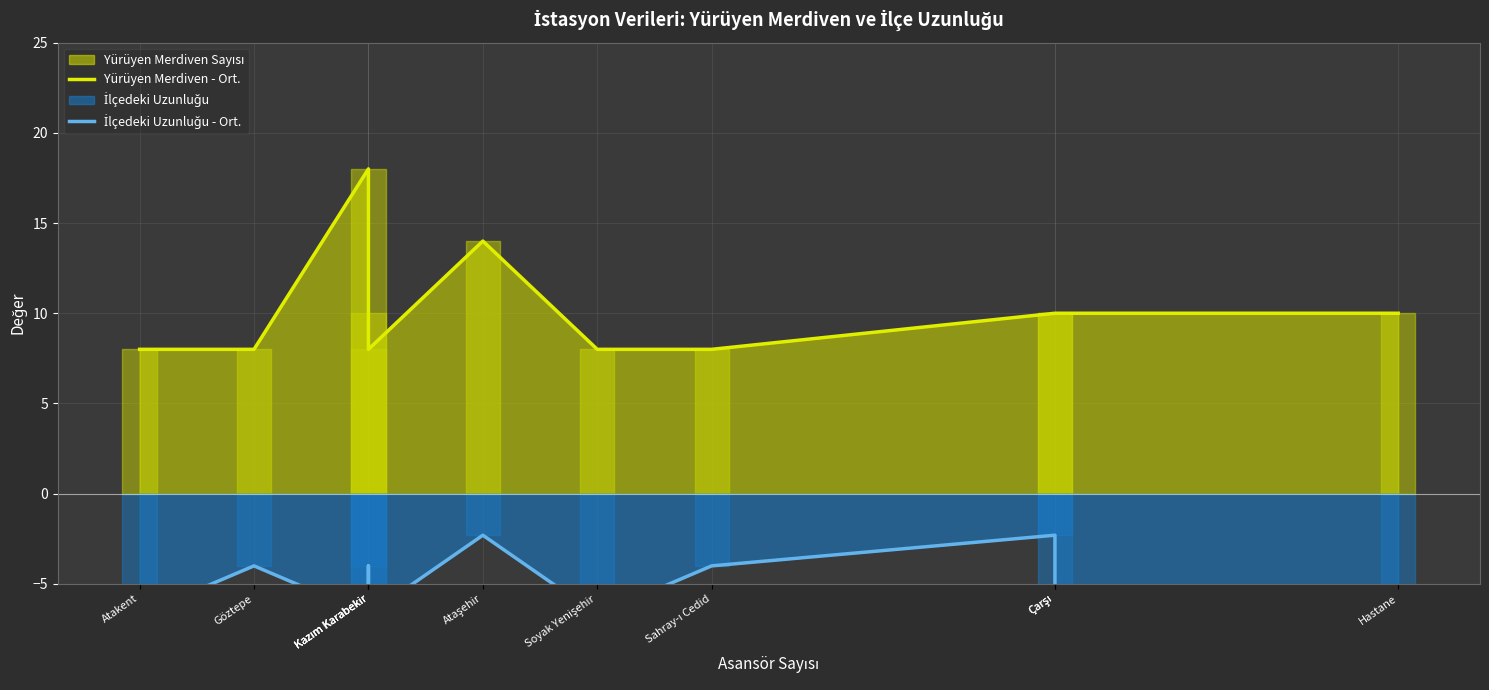

The value of İlçedeki Uzunluğu - Ort. at Hastane is -11.4. True or false?

False